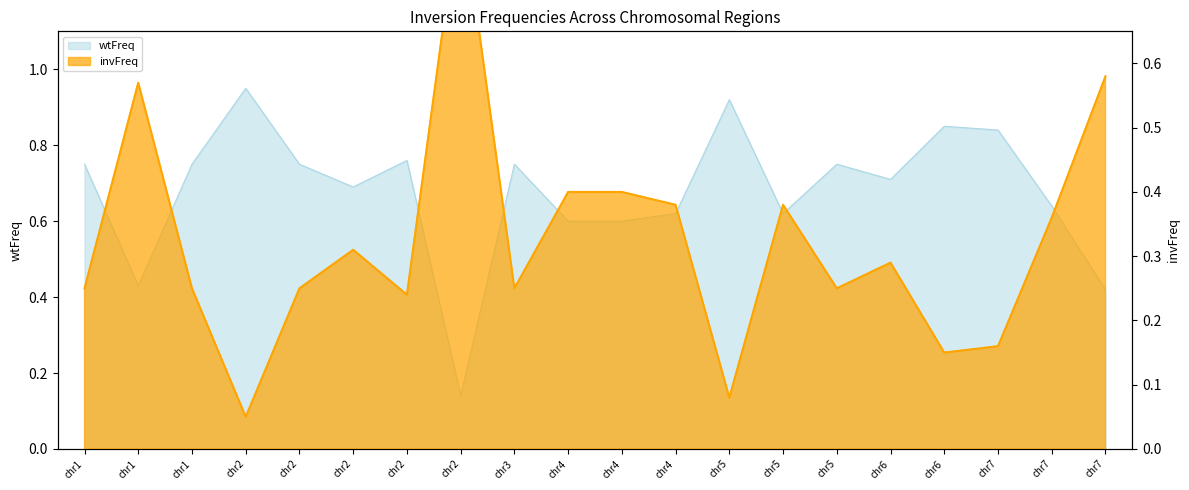

How many times do wtFreq and invFreq cross each other?

5